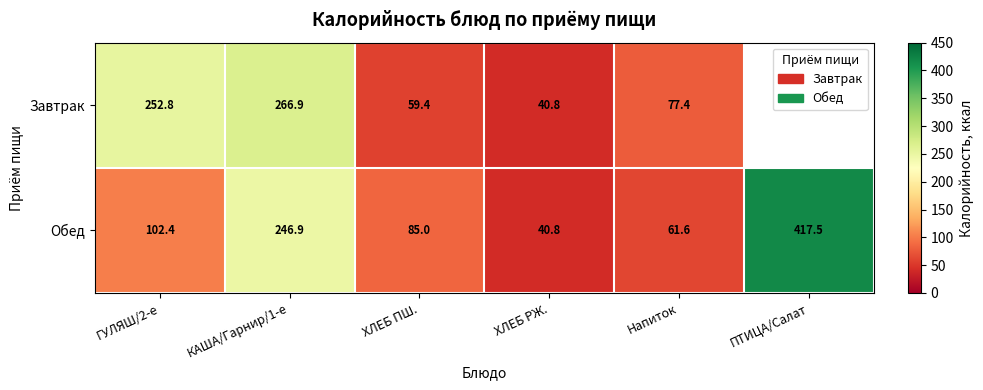

What is the sum of the Обед values at ХЛЕБ ПШ. and ХЛЕБ РЖ.?

125.8